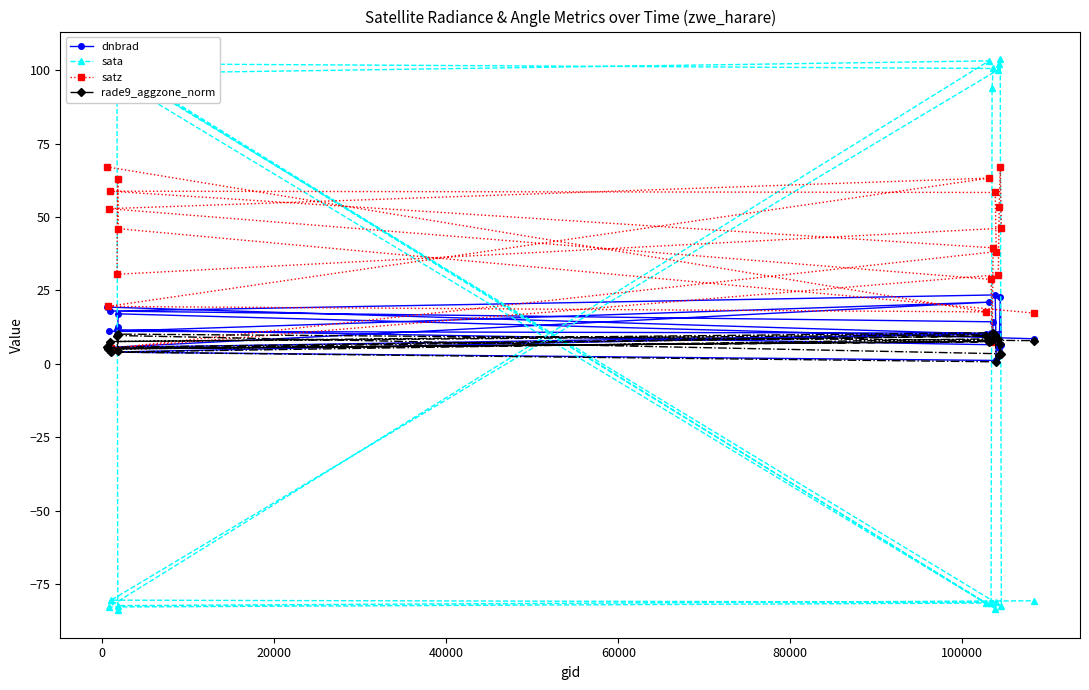

Which series has the largest total across all categories?

satz